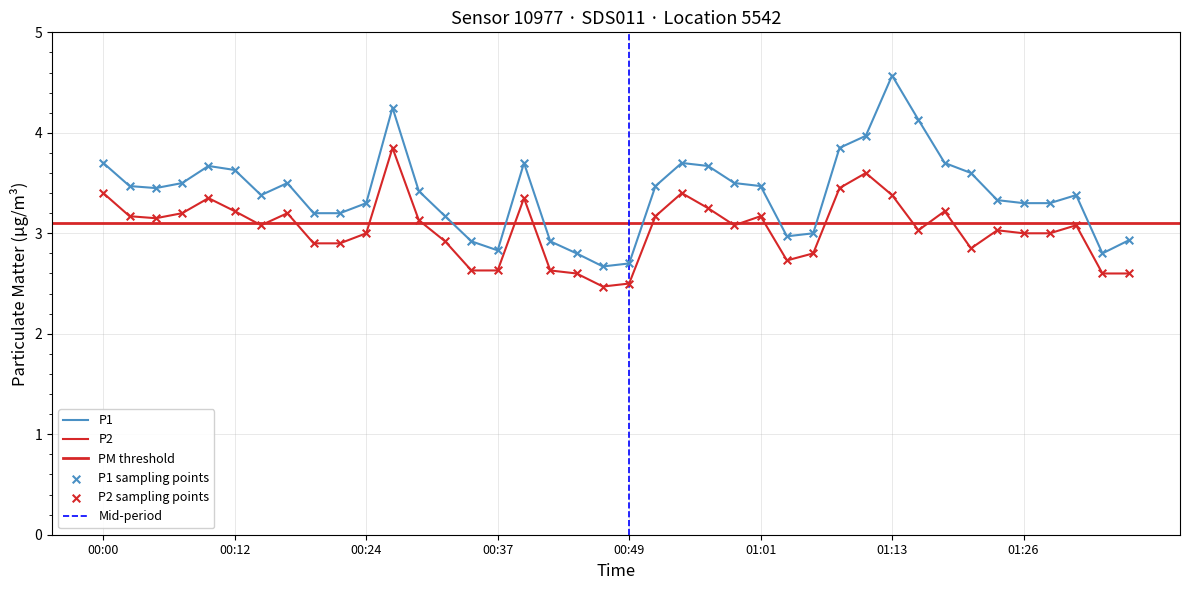

At how many categories does at least one series exceed 3?

30